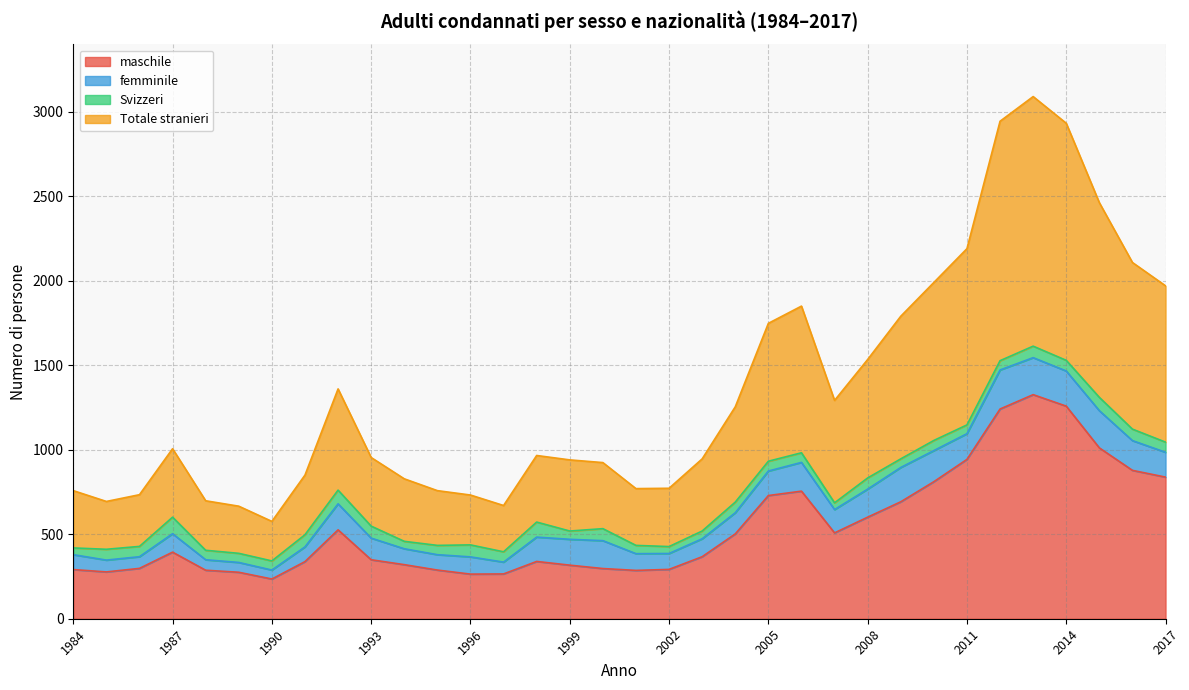

What is the total value across all series at 1996?

732